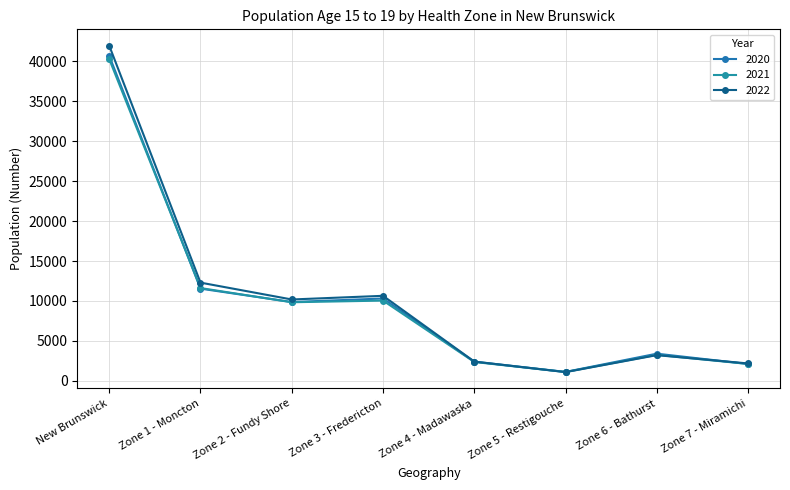

How many times do 2022 and 2020 cross each other?

2